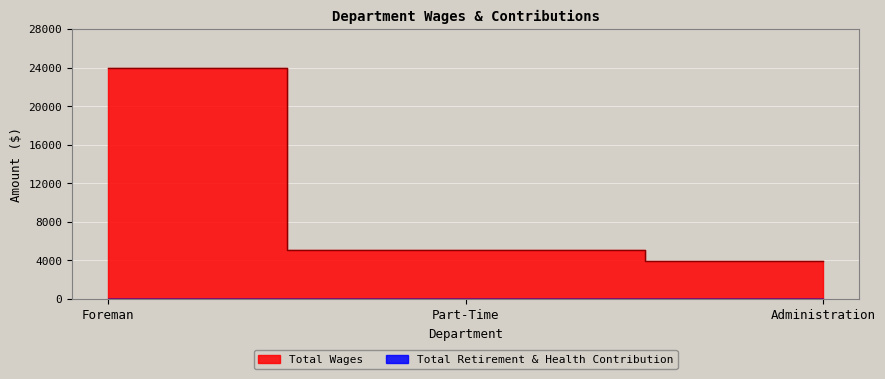

What is the label of the 1st point from the right?

Administration